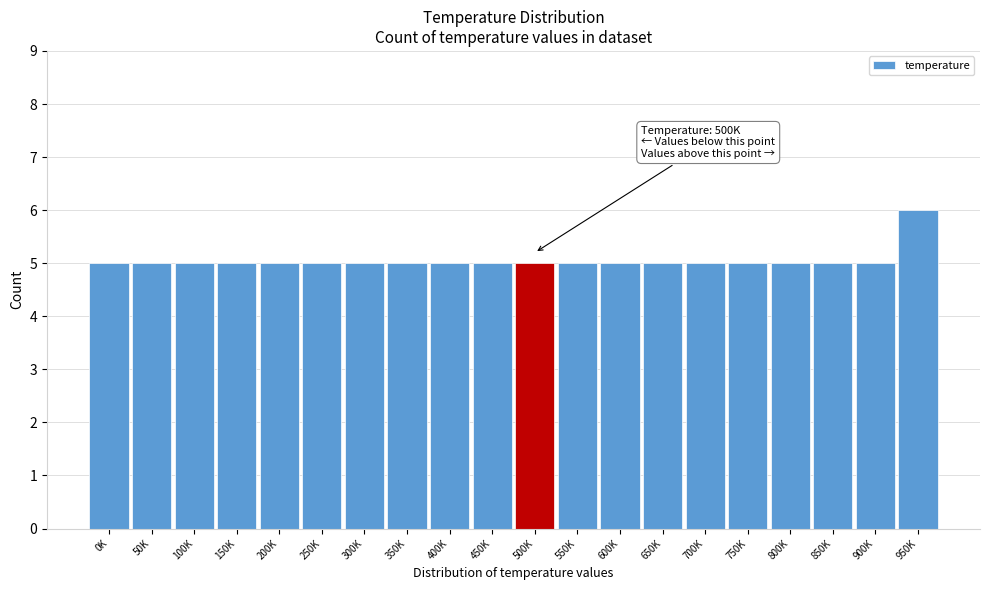

Reading left to right, extract all data points from this chart.

5	5	5	5	5	5	5	5	5	5	5	5	5	5	5	5	5	5	5	6